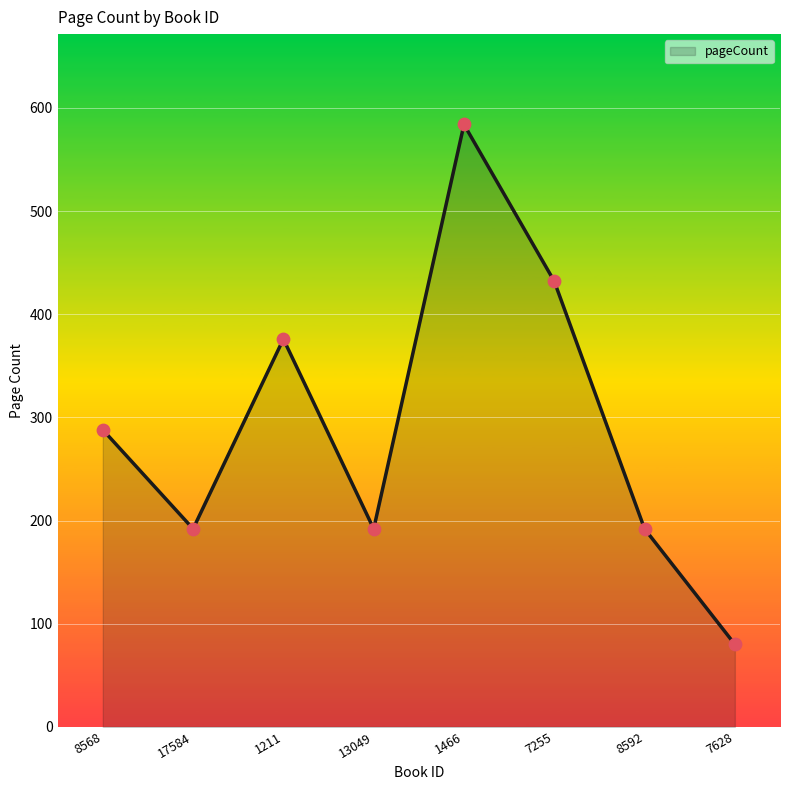

Between 1211 and 17584, which is larger?

1211